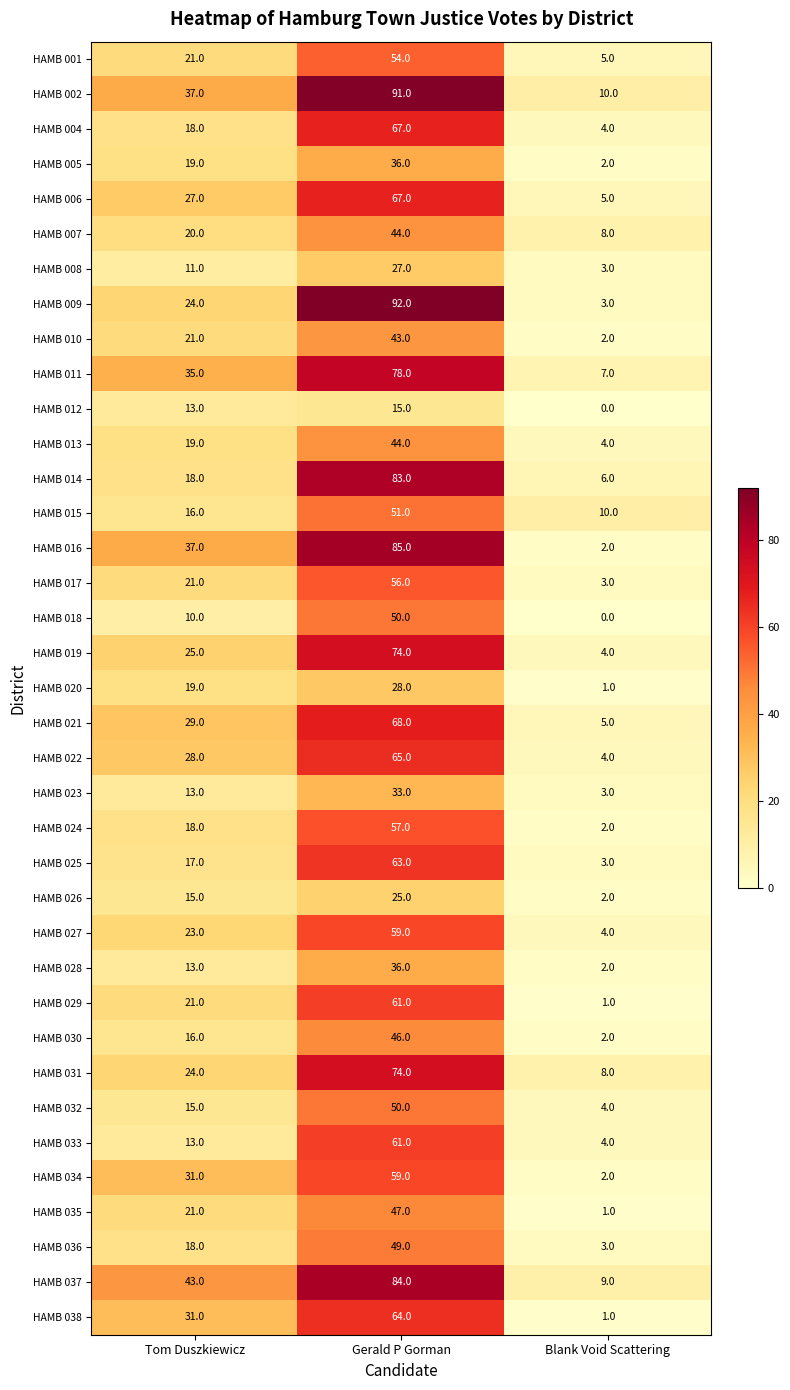

What is the approximate value of HAMB 032 at Blank Void Scattering?

4